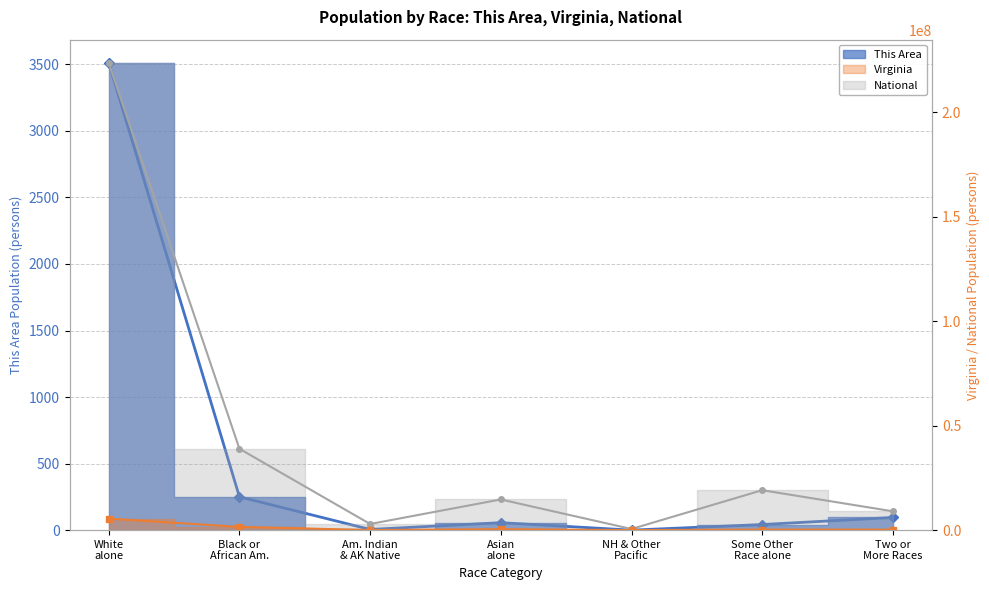

At which label does This Area reach its minimum?

NH & Other Pacific